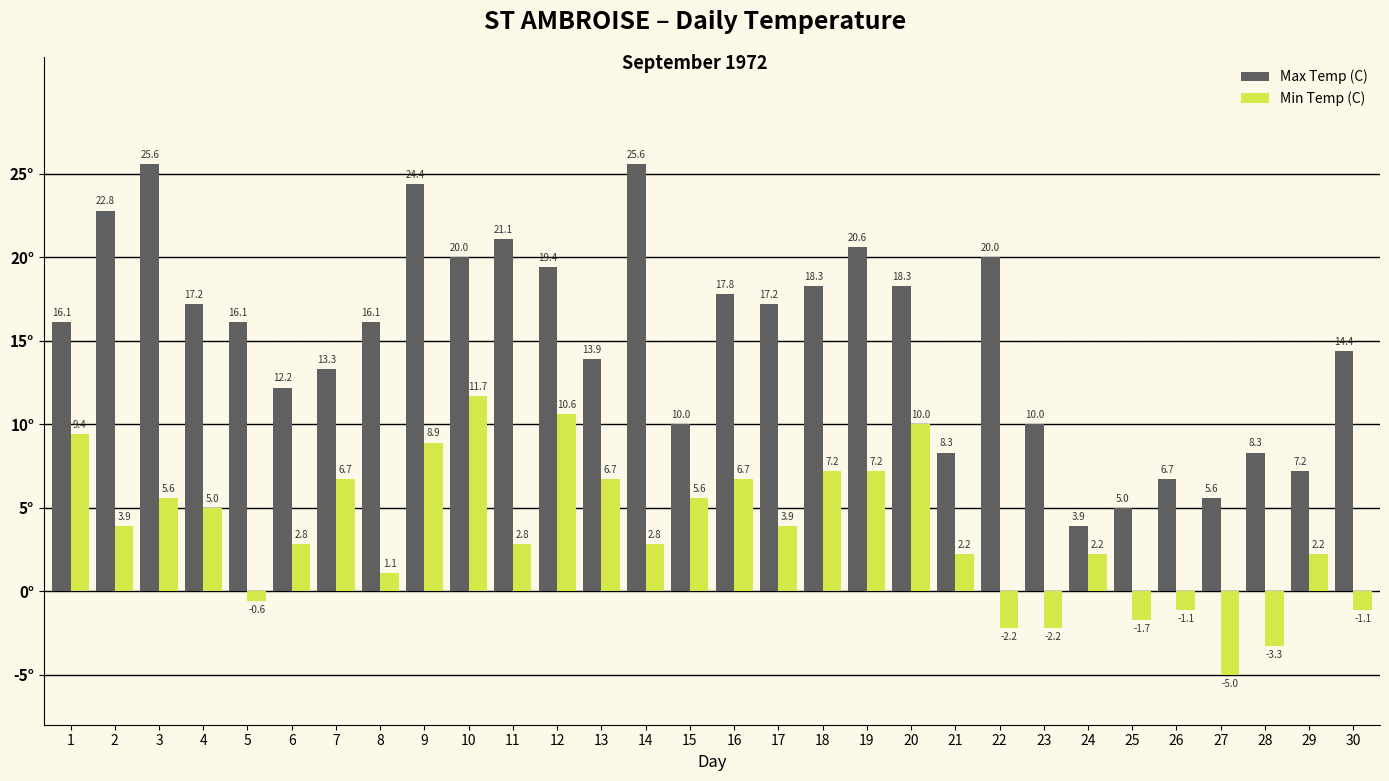

Which series has the widest spread of values?

Max Temp (C)